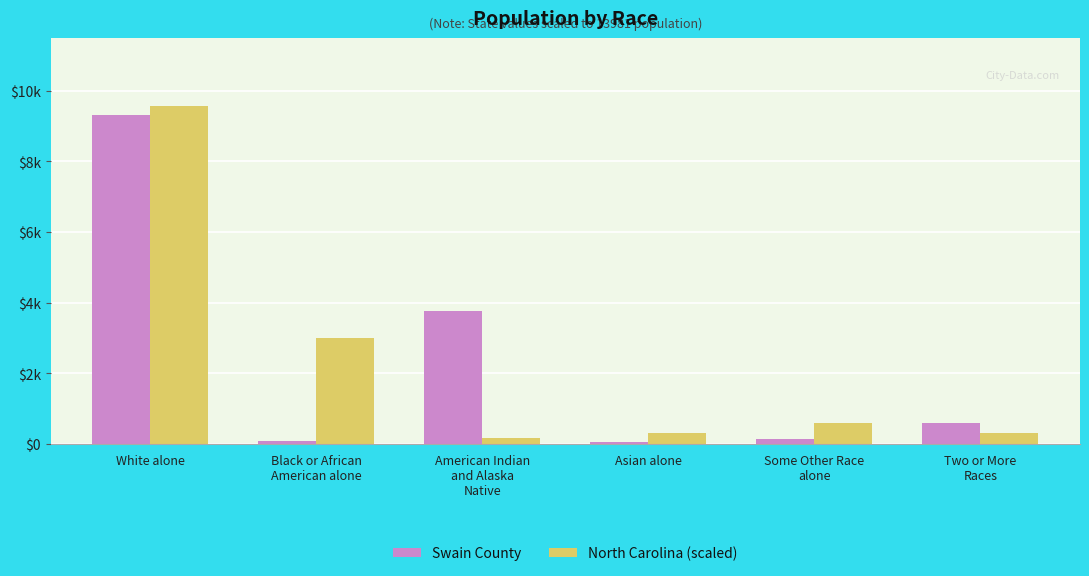

Is it true that North Carolina (scaled) equals 405.8 at Two or More
Races?

False